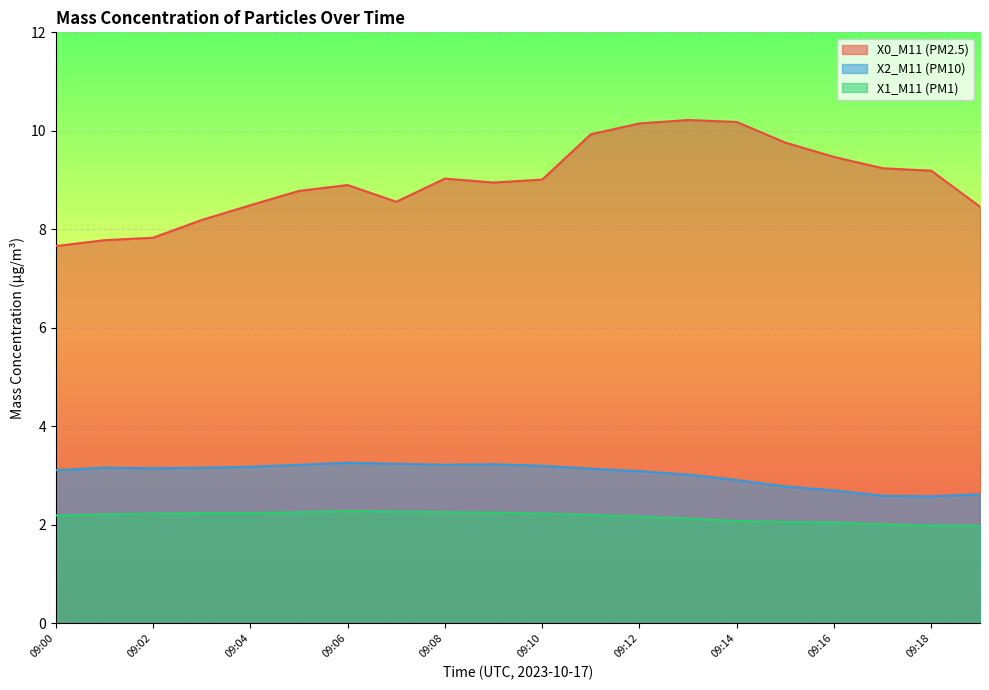

What is the smallest value displayed?

2.0